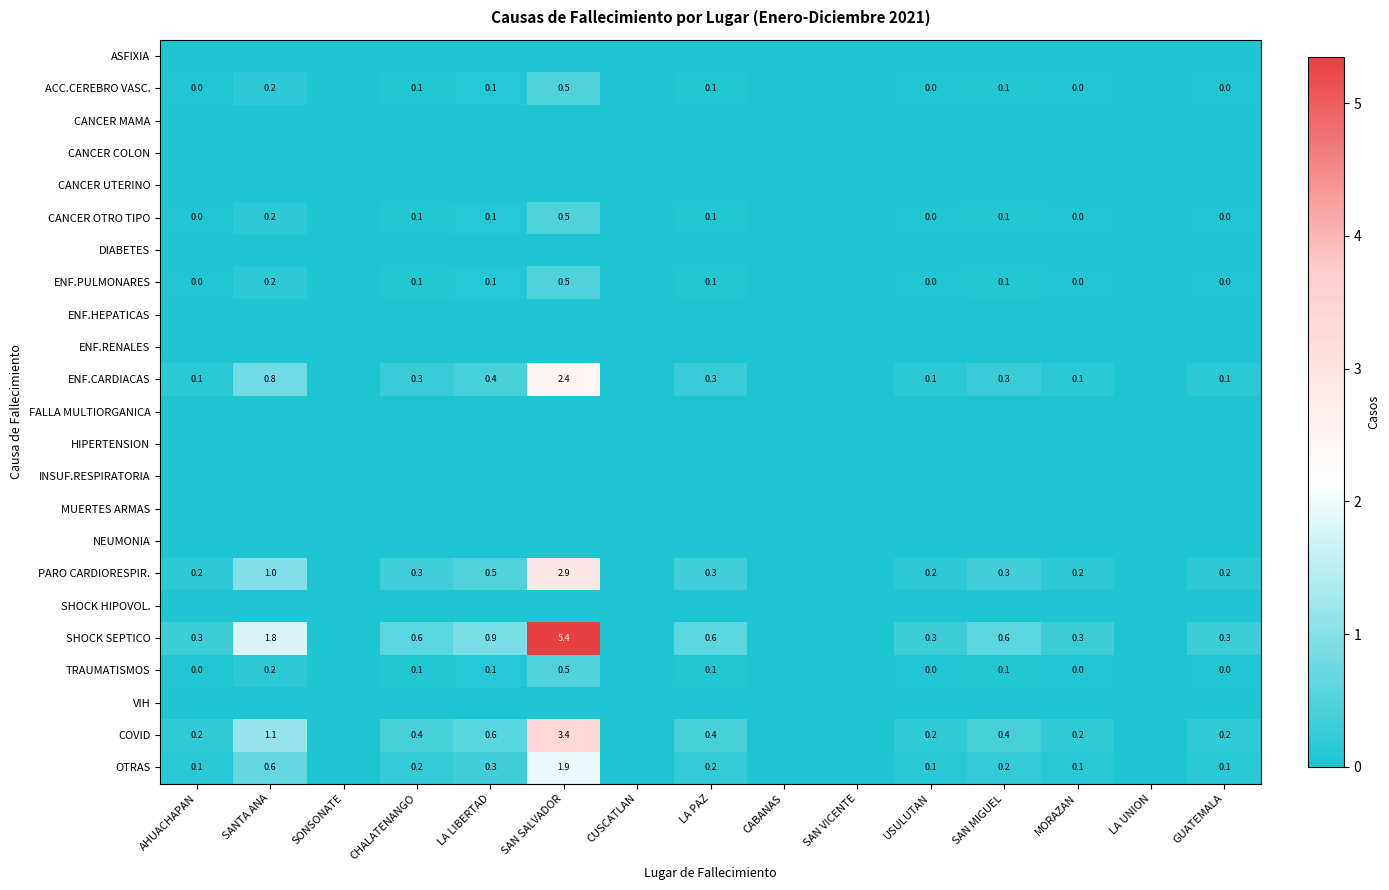

Is it true that PARO CARDIORESPIR. equals 0.2 at USULUTAN?

True